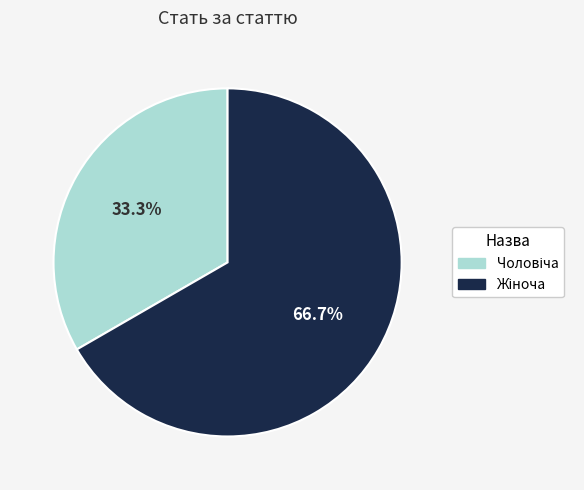

Does any single category account for the majority?

Yes